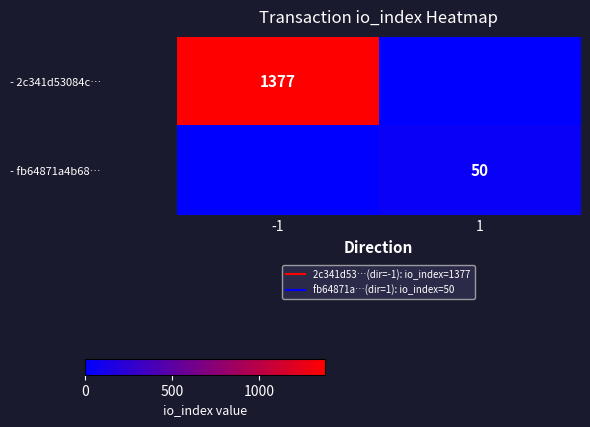

What is the greatest value displayed?

1377